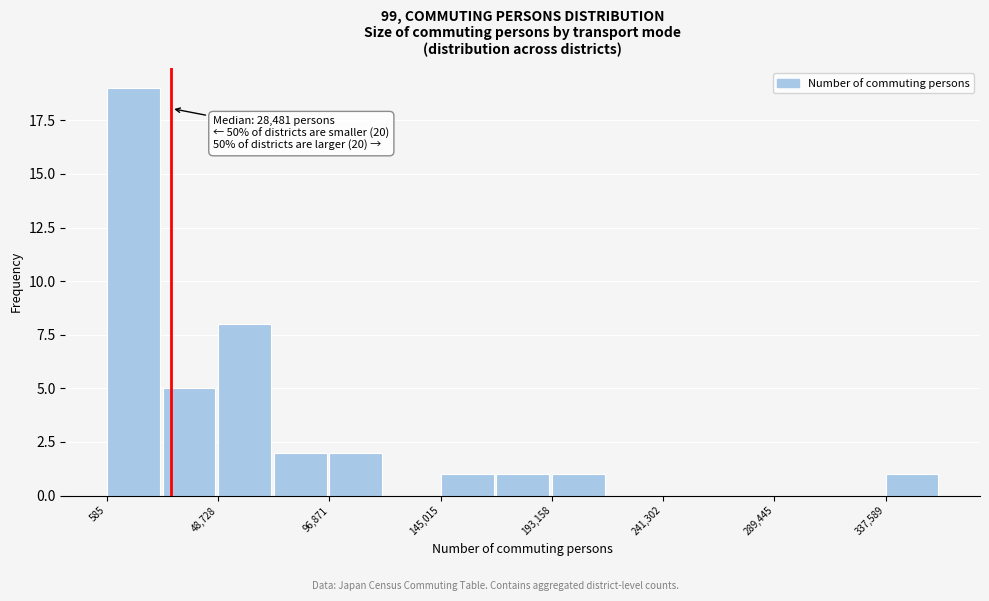

Over which range of the x-axis is the bar tallest?

0 to 25000